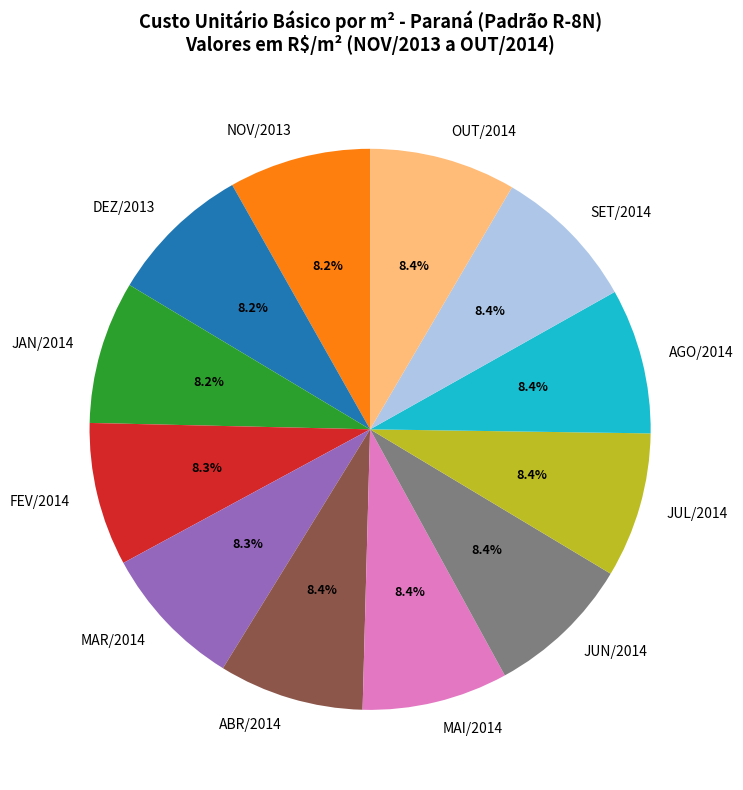

True or false: MAI/2014 accounts for 1% of the total.

False